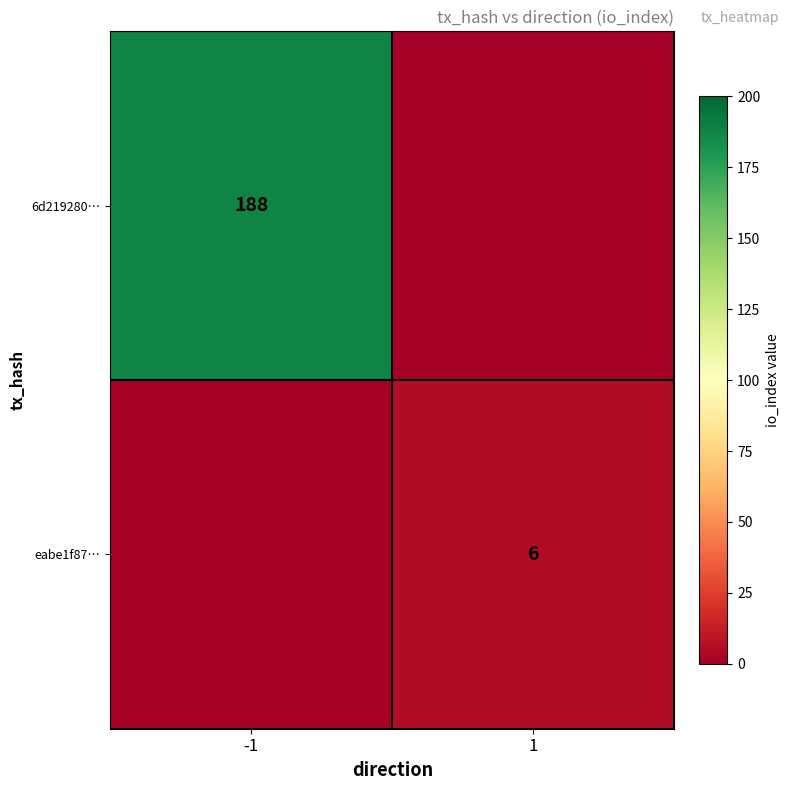

Is it true that eabe1f87… equals 3 at 1?

False